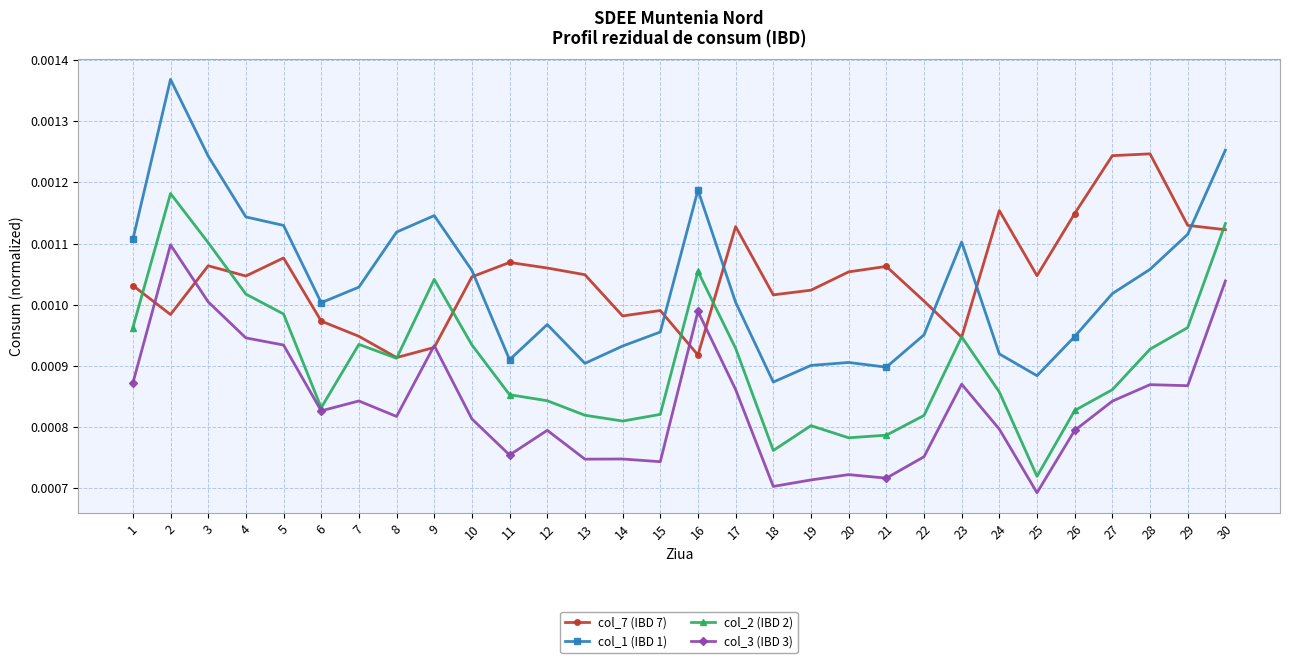

True or false: col_1 (IBD 1) and col_3 (IBD 3) intersect in this chart.

False